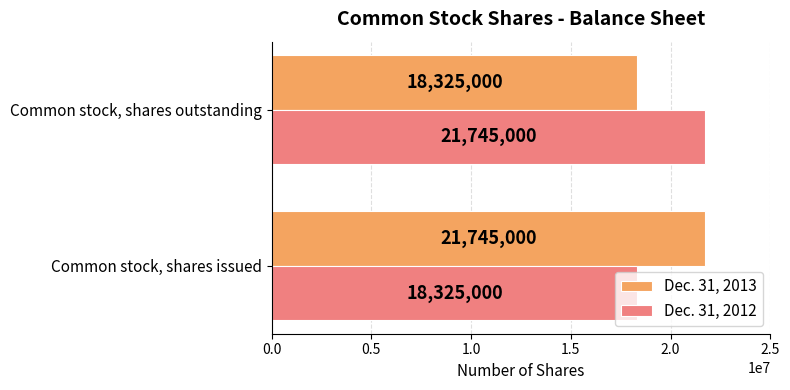

The value of Dec. 31, 2012 at Common stock, shares issued is 18325000. True or false?

True